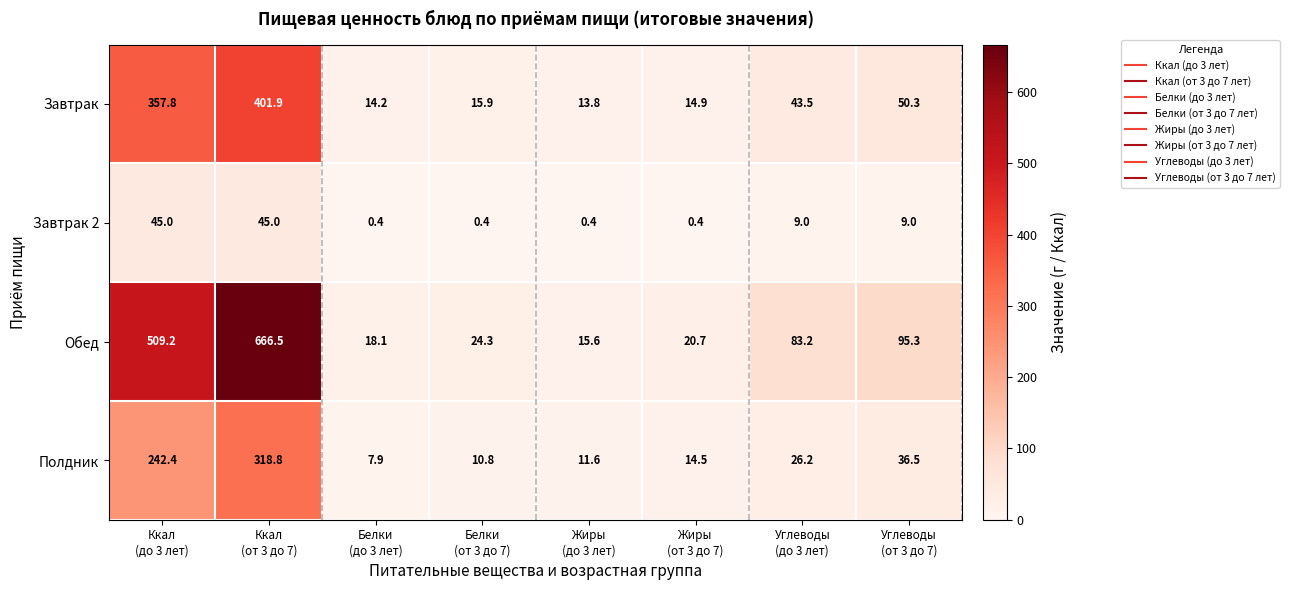

Rank the series by their average value, from lowest to highest.

Завтрак 2, Полдник, Завтрак, Обед